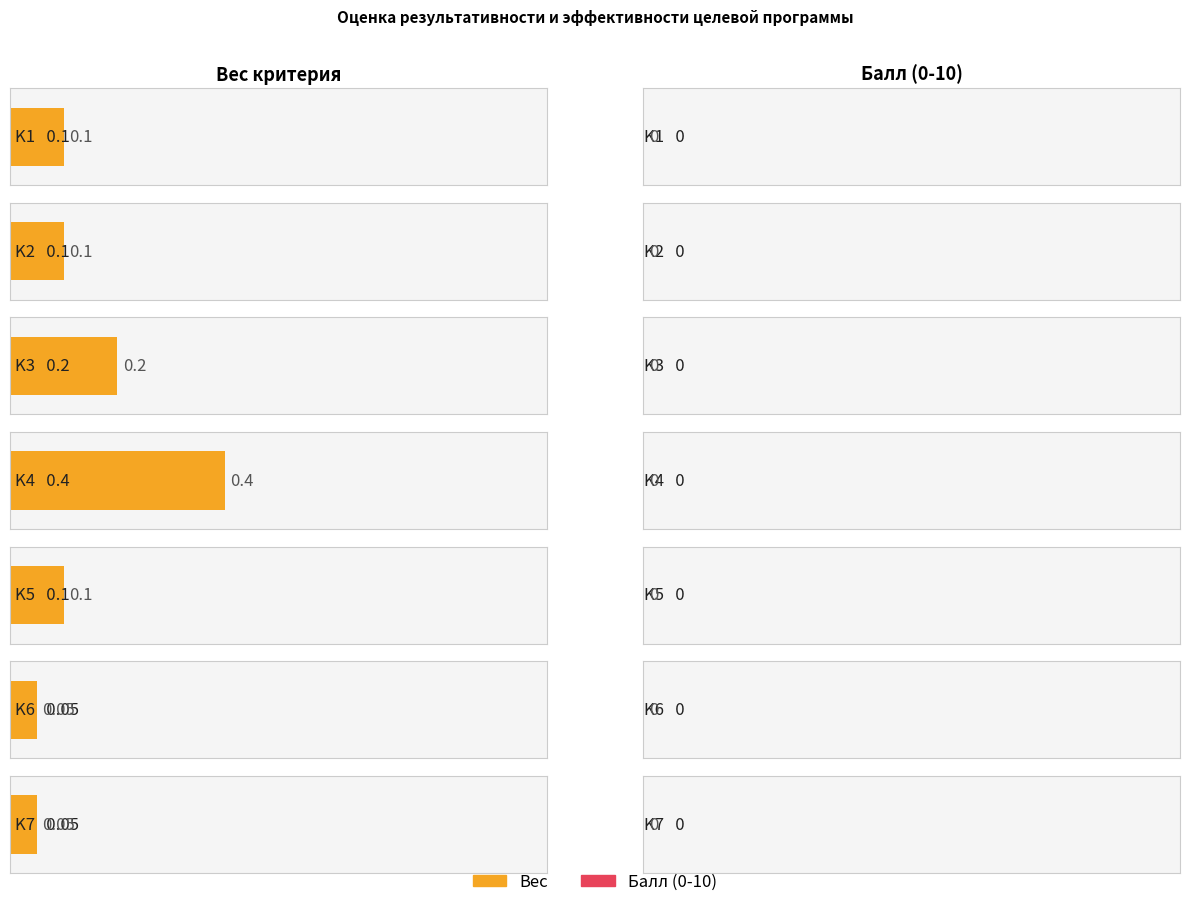

Does the chart contain stacked bars?

No